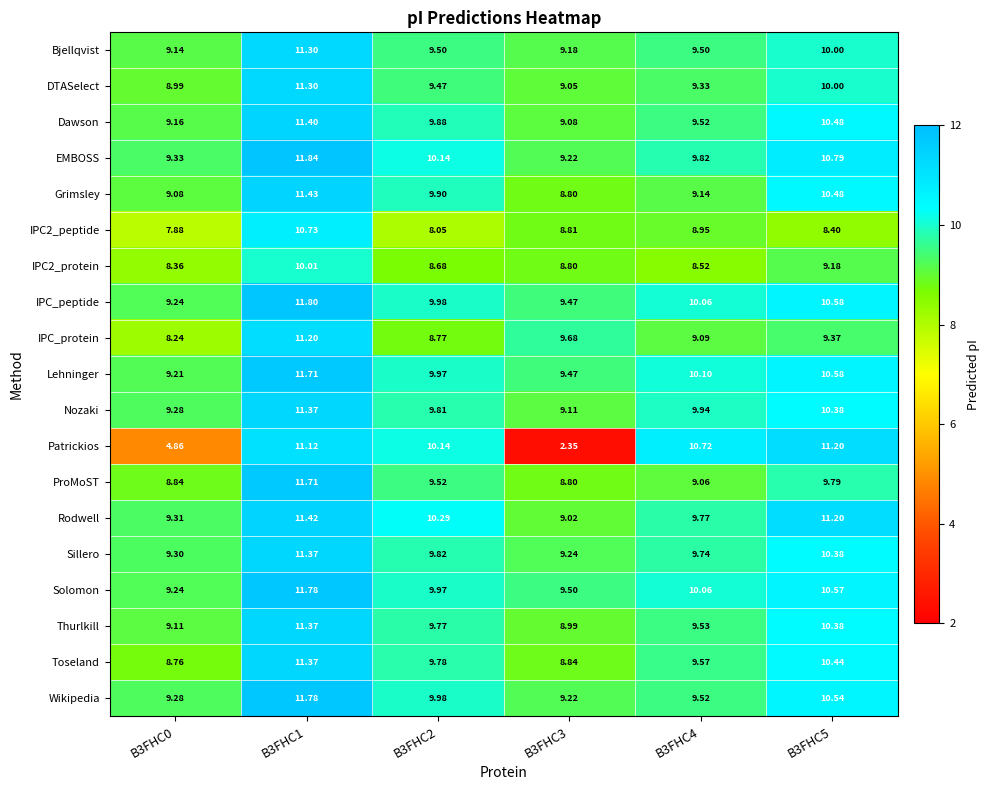

Which series changed the most between B3FHC4 and B3FHC5?

Rodwell